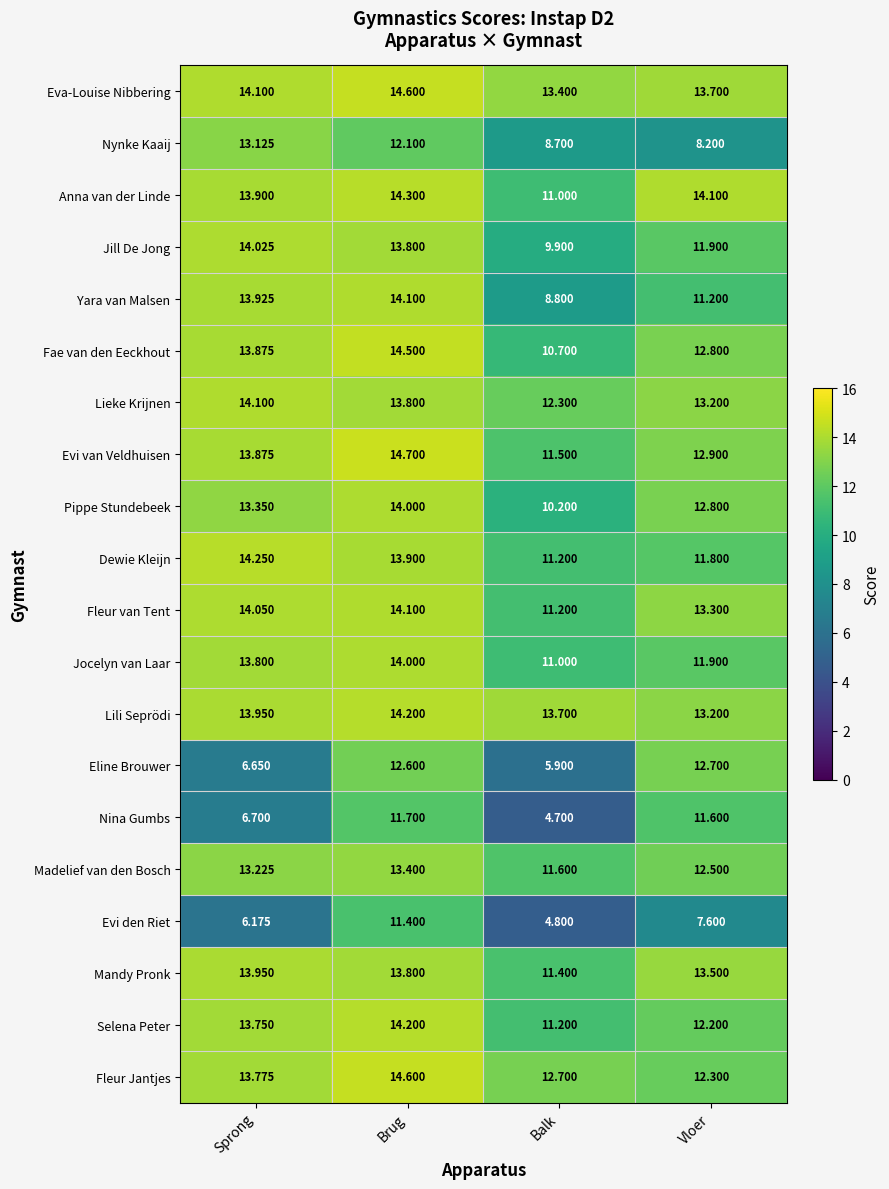

Which series changed the most between Sprong and Vloer?

Eline Brouwer